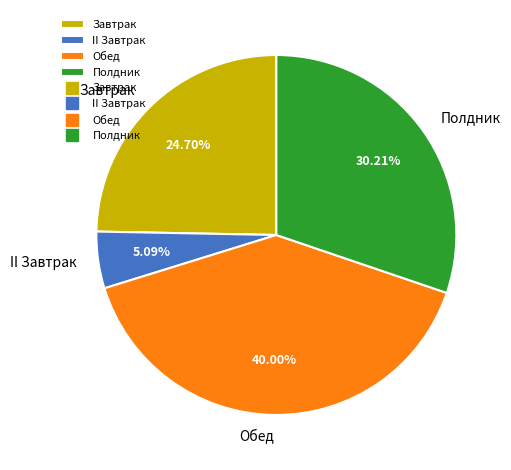

True or false: Обед accounts for 40% of the total.

True